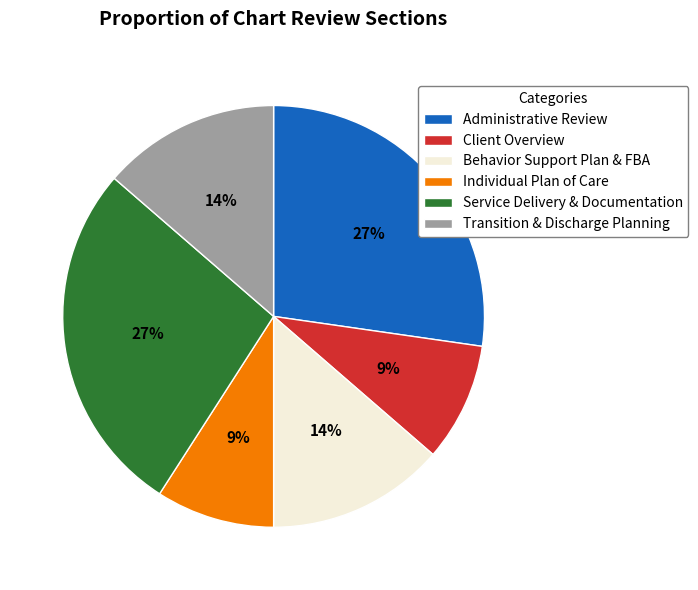

Is it true that Service Delivery & Documentation is 6% of the pie?

False